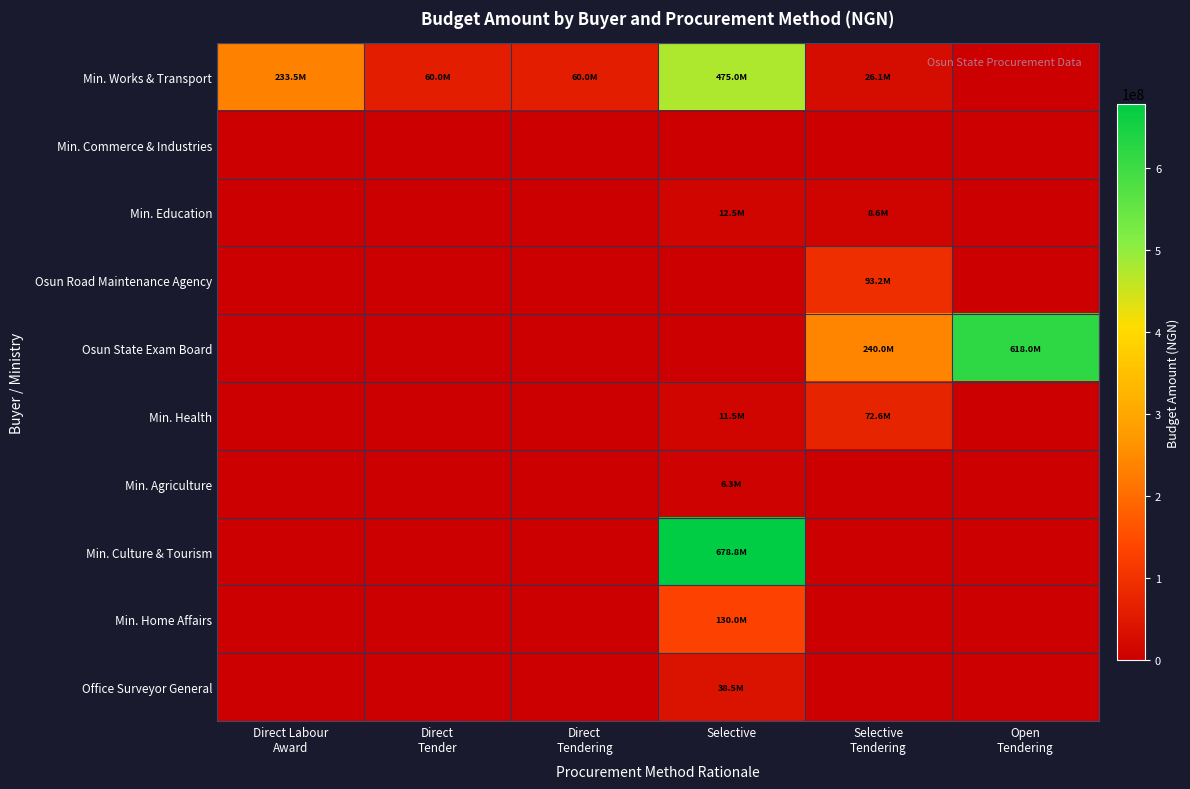

What is the spread (max minus min) of values at Selective
Tendering?

240000000.0